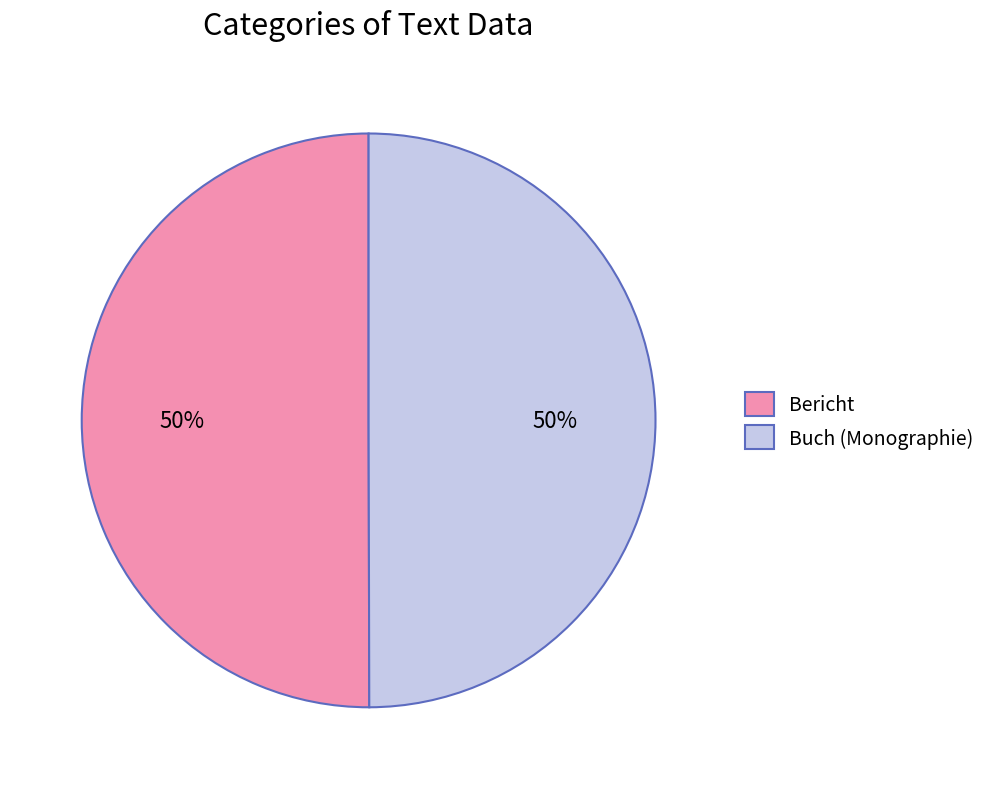

To the nearest percent, what is the average slice percentage?

50%